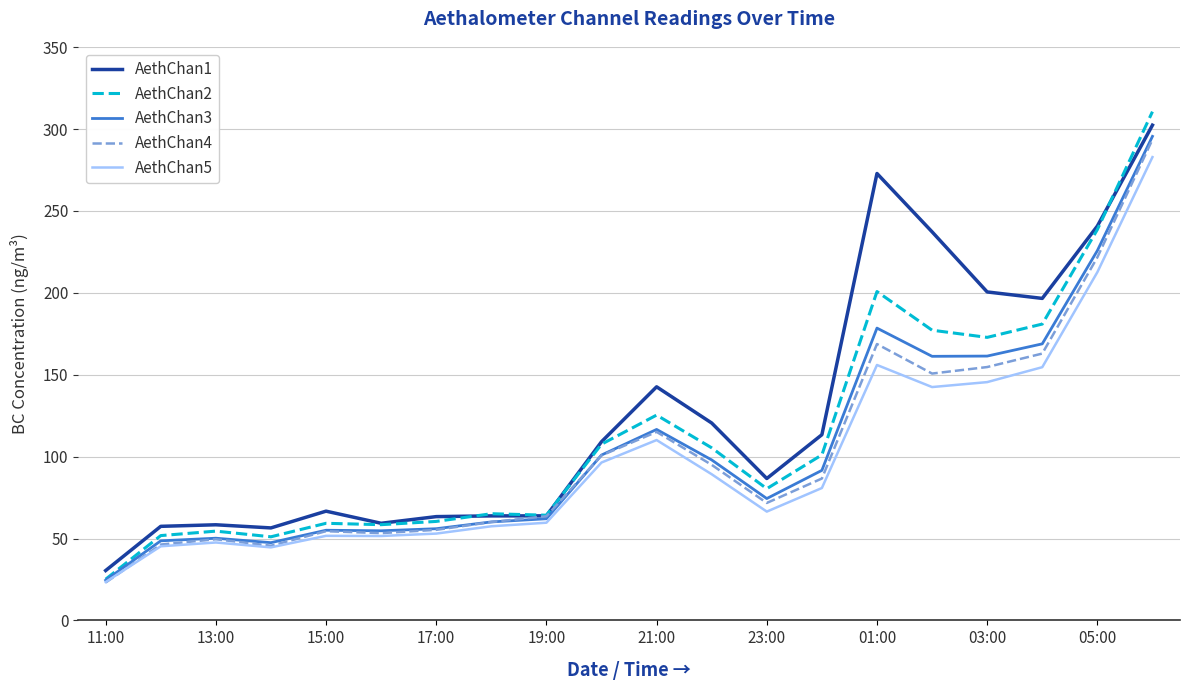

Which series has the largest total across all categories?

AethChan1